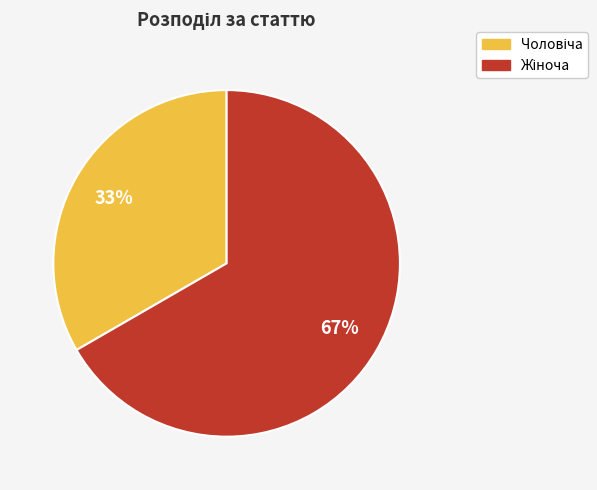

Count the number of slices in the pie.

2